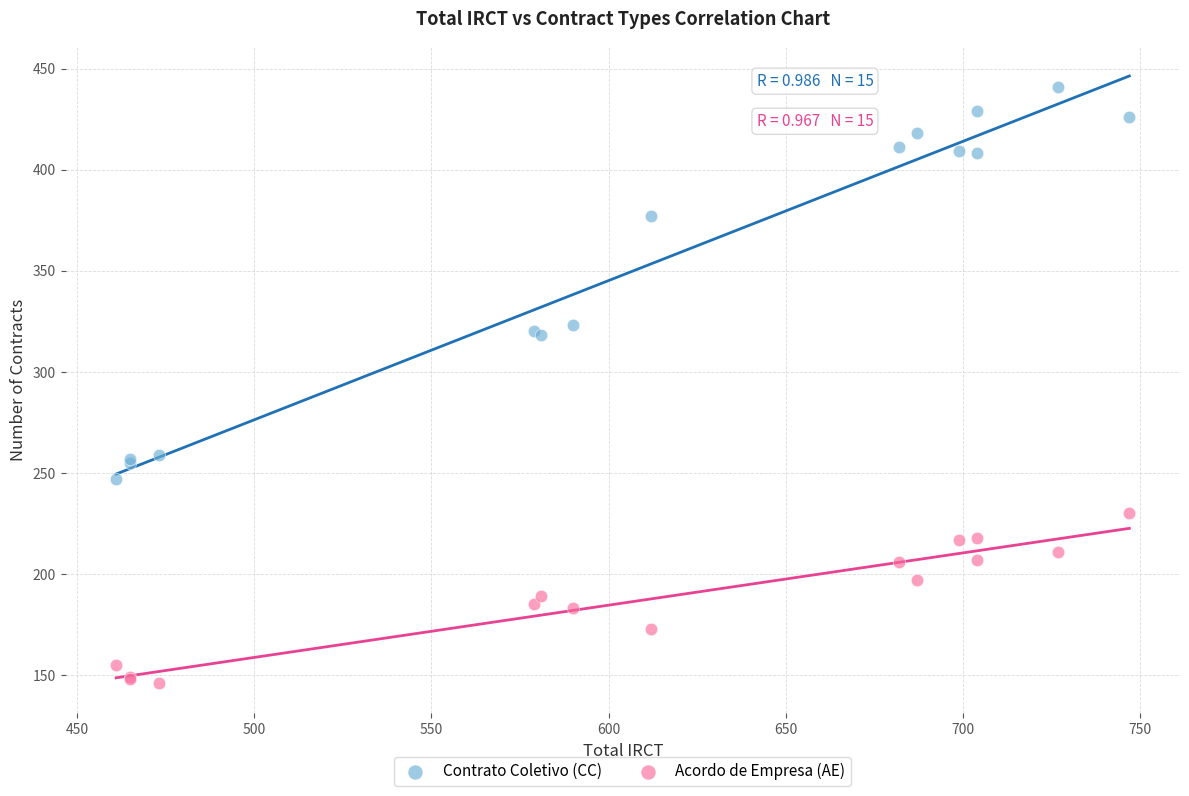

Which series reaches the maximum Y coordinate?

Contrato Coletivo (CC)